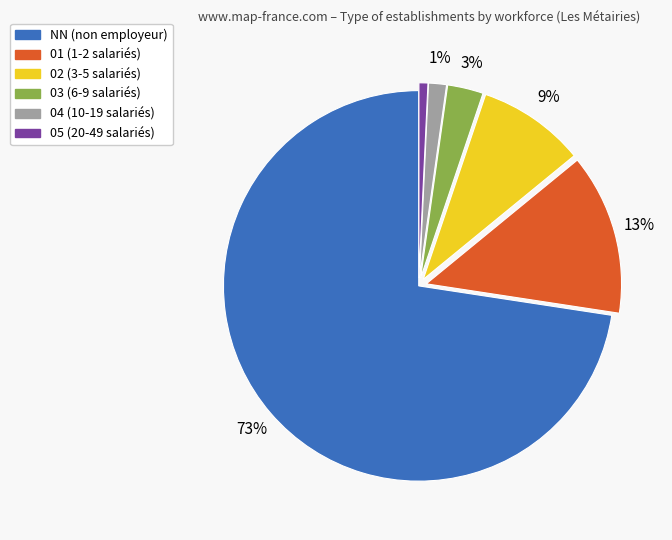

To the nearest percent, what is the difference between the largest and smallest slice percentages?

72%